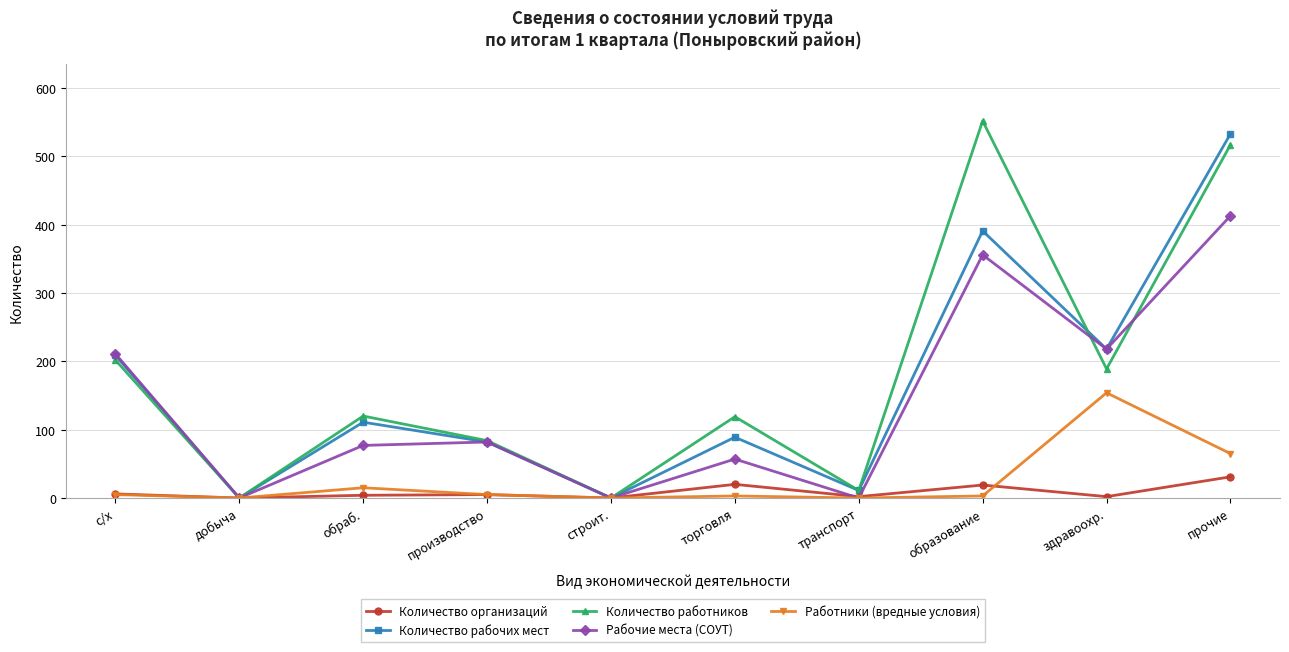

List the series in order of their peak value, lowest first.

Количество организаций, Работники (вредные условия), Рабочие места (СОУТ), Количество рабочих мест, Количество работников